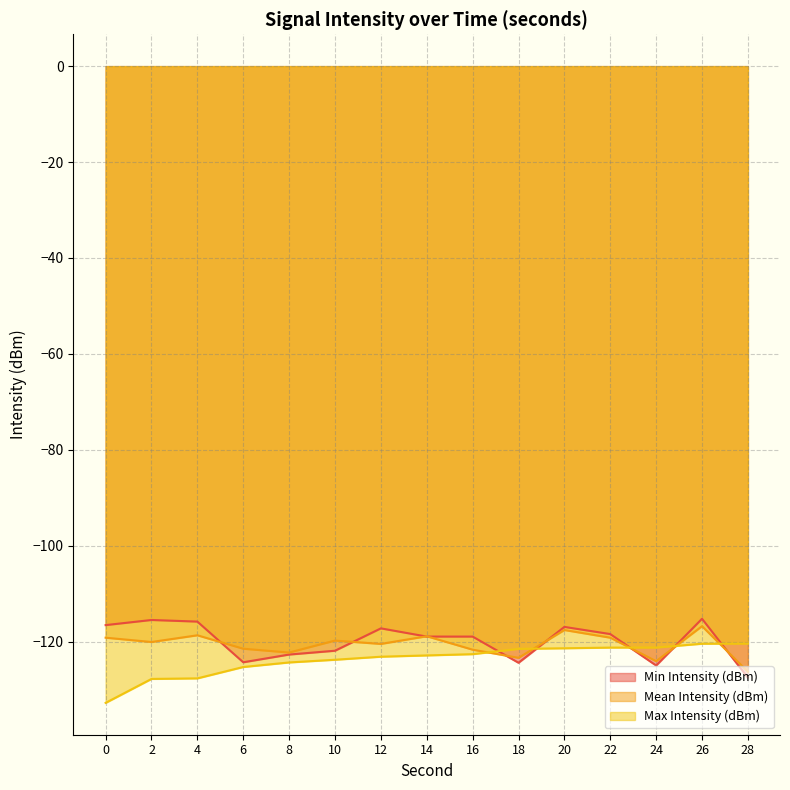

Rank the categories by Mean Intensity (dBm) value from highest to lowest.

26, 20, 4, 14, 0, 22, 10, 2, 12, 6, 16, 8, 18, 24, 28